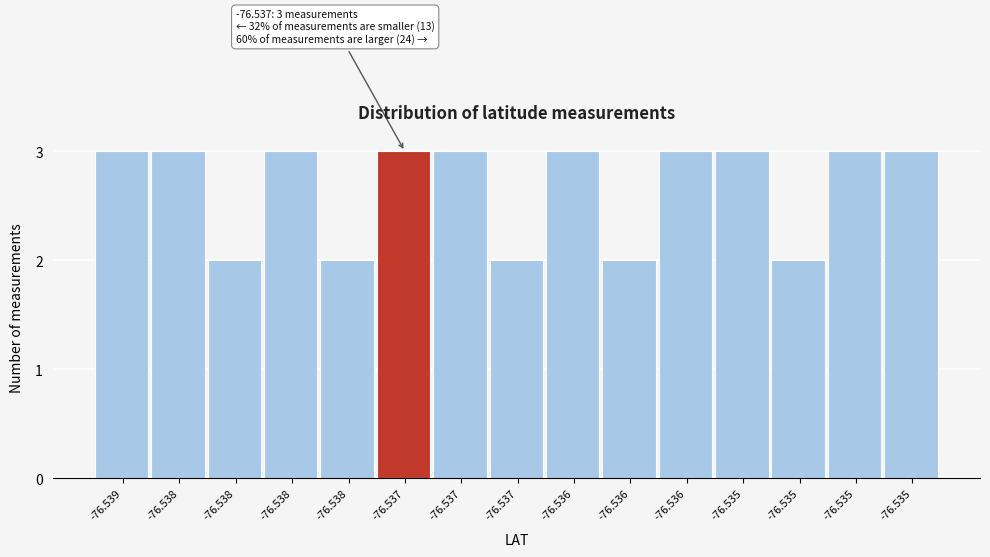

How many bars are there in total?

15